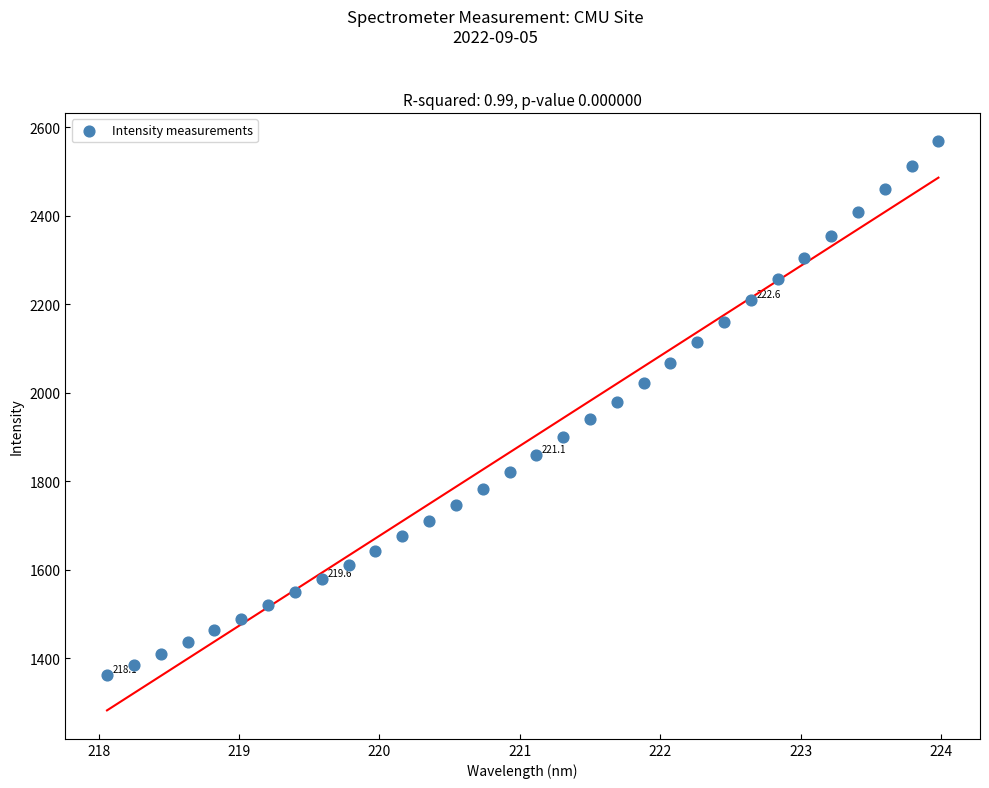

What is the range of X values (max minus min)?

5.9